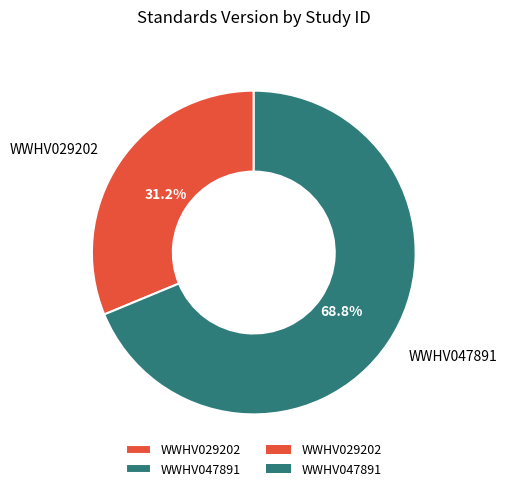

Rank the categories by value from highest to lowest.

WWHV047891, WWHV029202